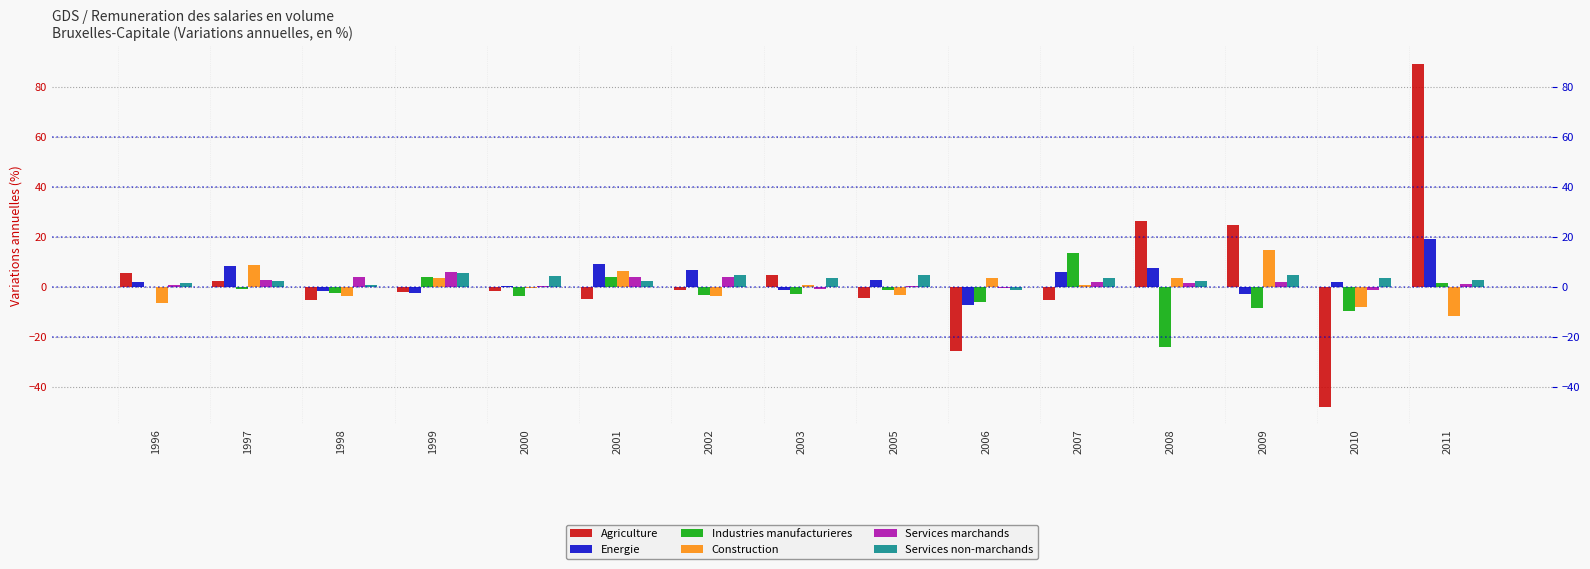

How many groups of bars are there?

15